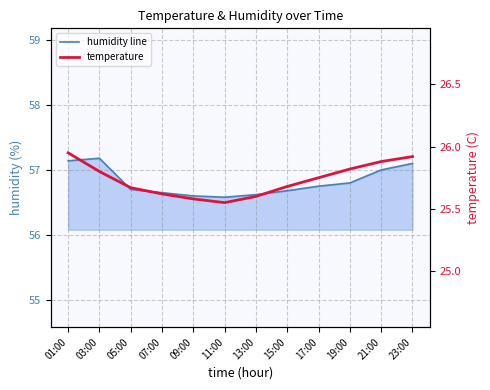

Which series has the largest total across all categories?

humidity line